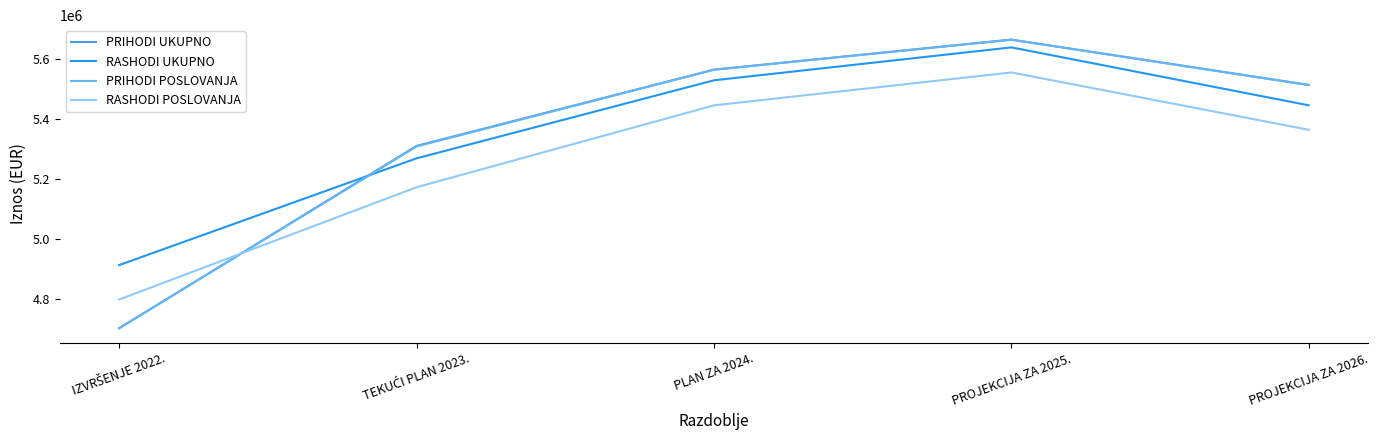

Where is the first local maximum for RASHODI POSLOVANJA?

PROJEKCIJA ZA 2025.